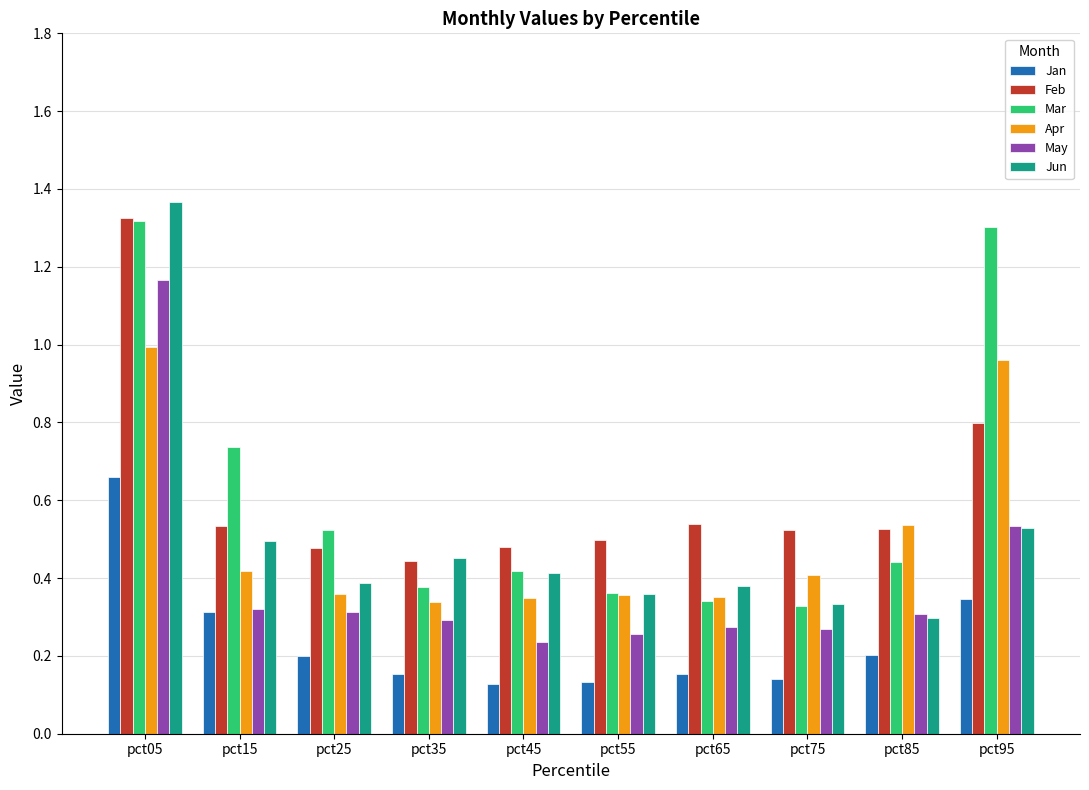

What is the total value across all series at pct65?

2.0